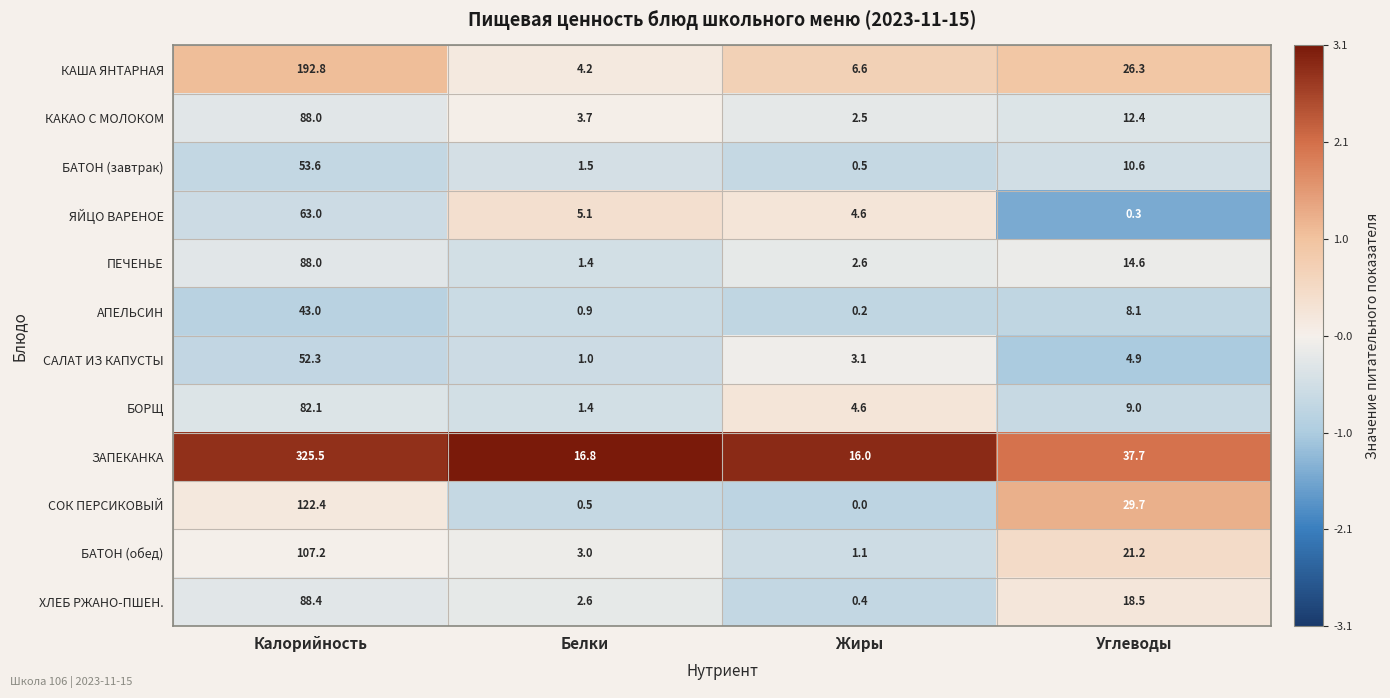

Which category has the highest value across all series?

Калорийность